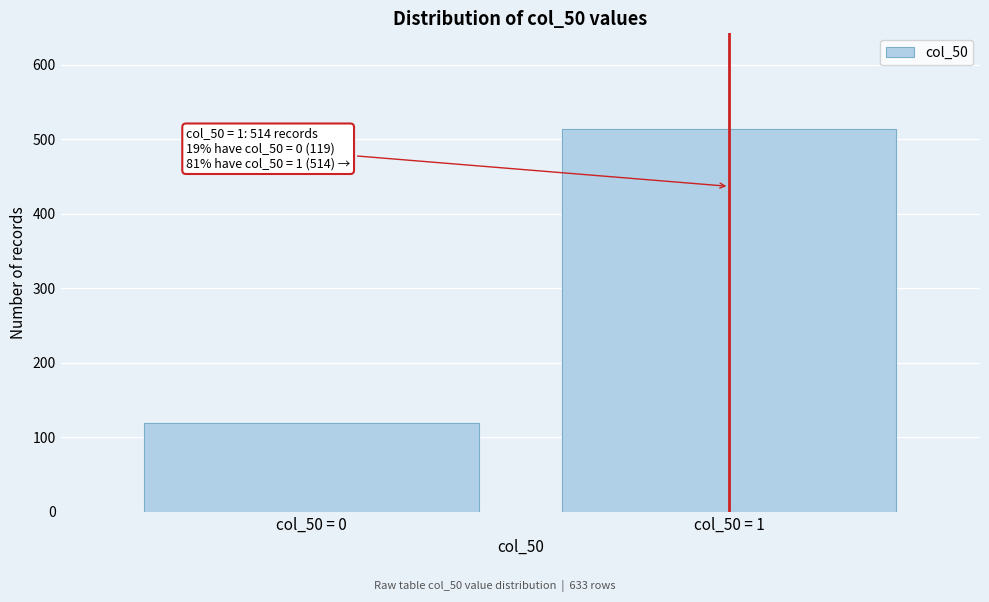

Reading left to right, what are all the values shown in this chart?

119	514